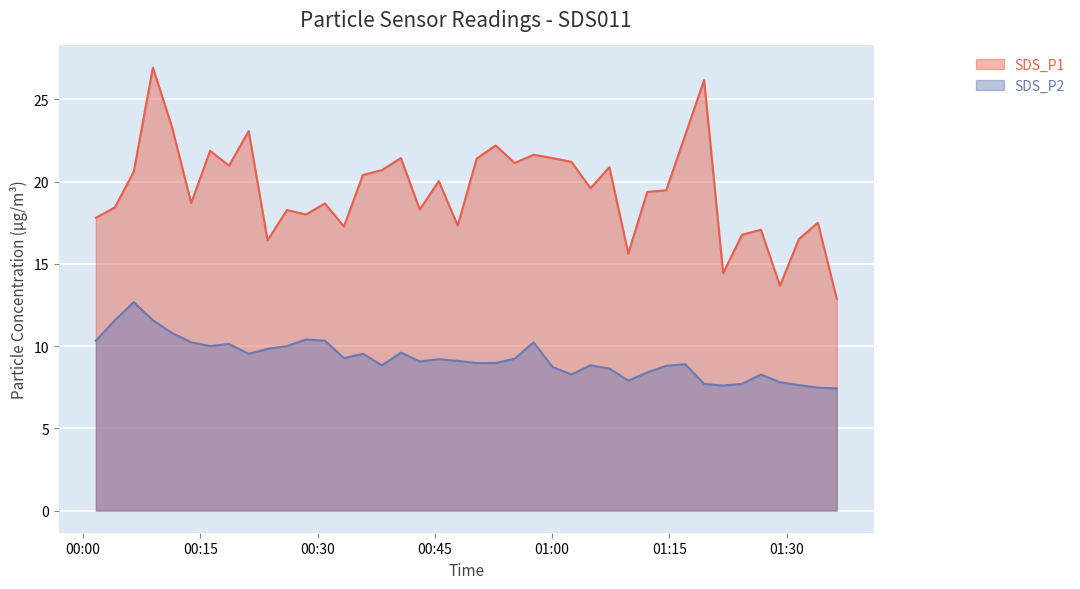

What is the sum of all SDS_P2 values?

369.4